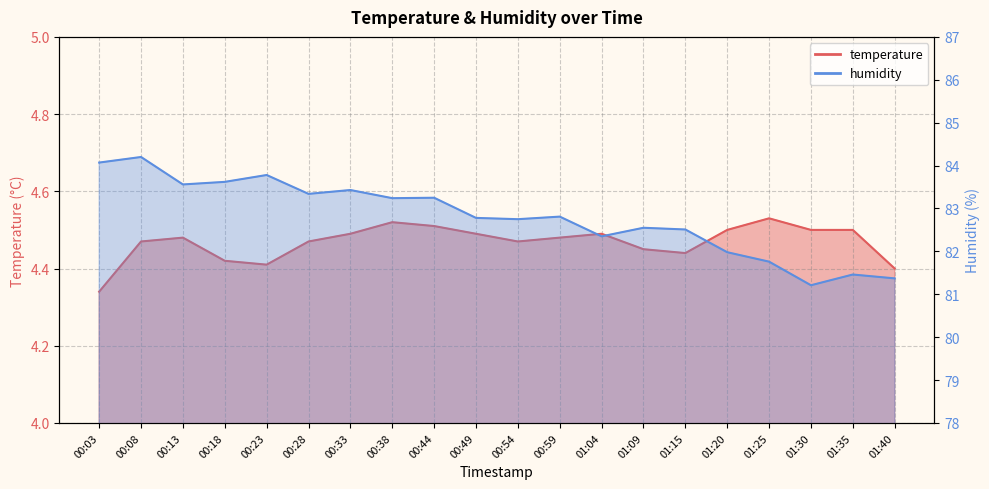

What value does the temperature series have at 00:33?

4.5